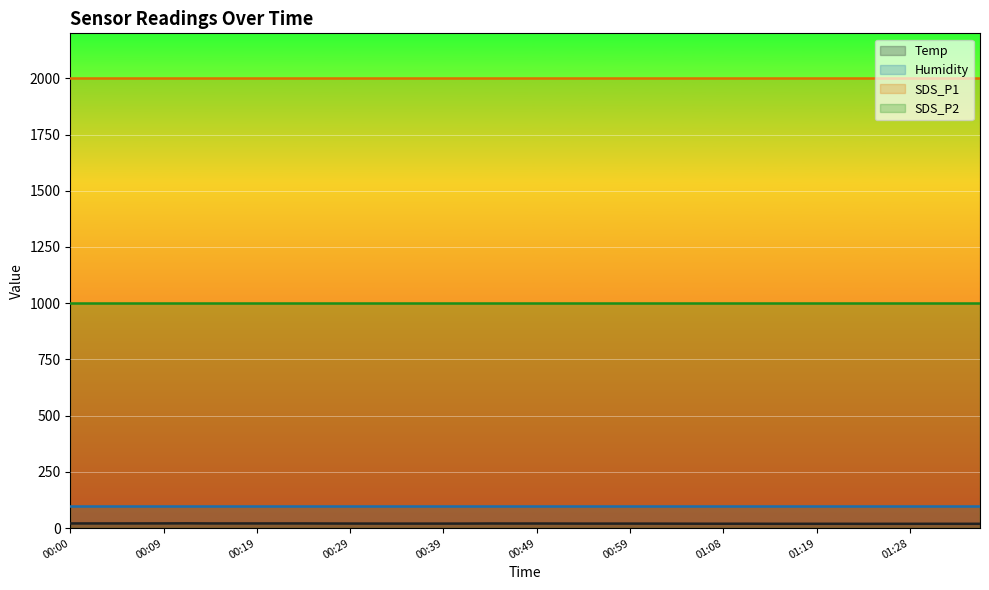

How many categories are shown in the chart?

40